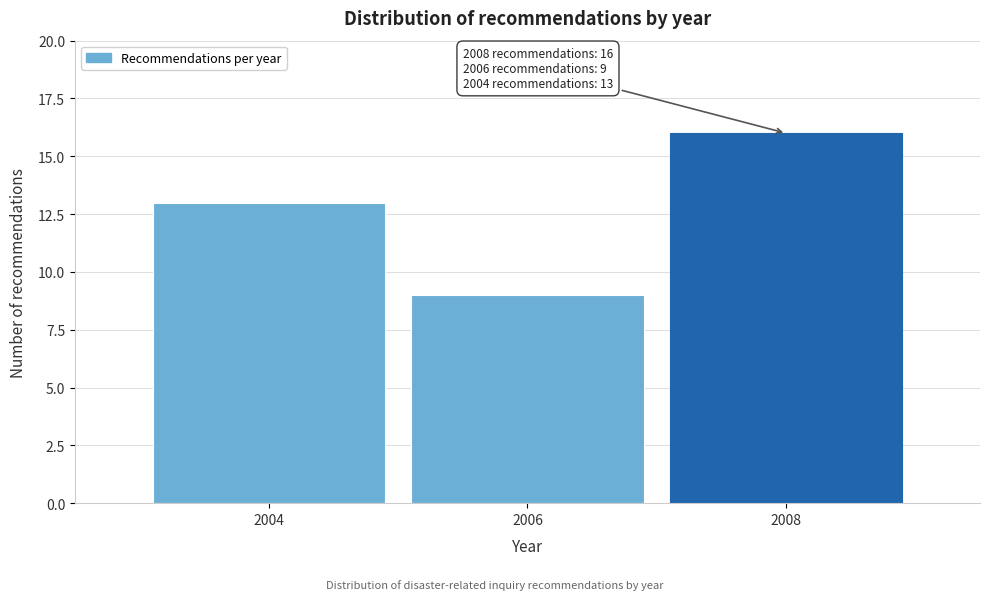

Reading right to left, extract all data points from this chart.

16	9	13